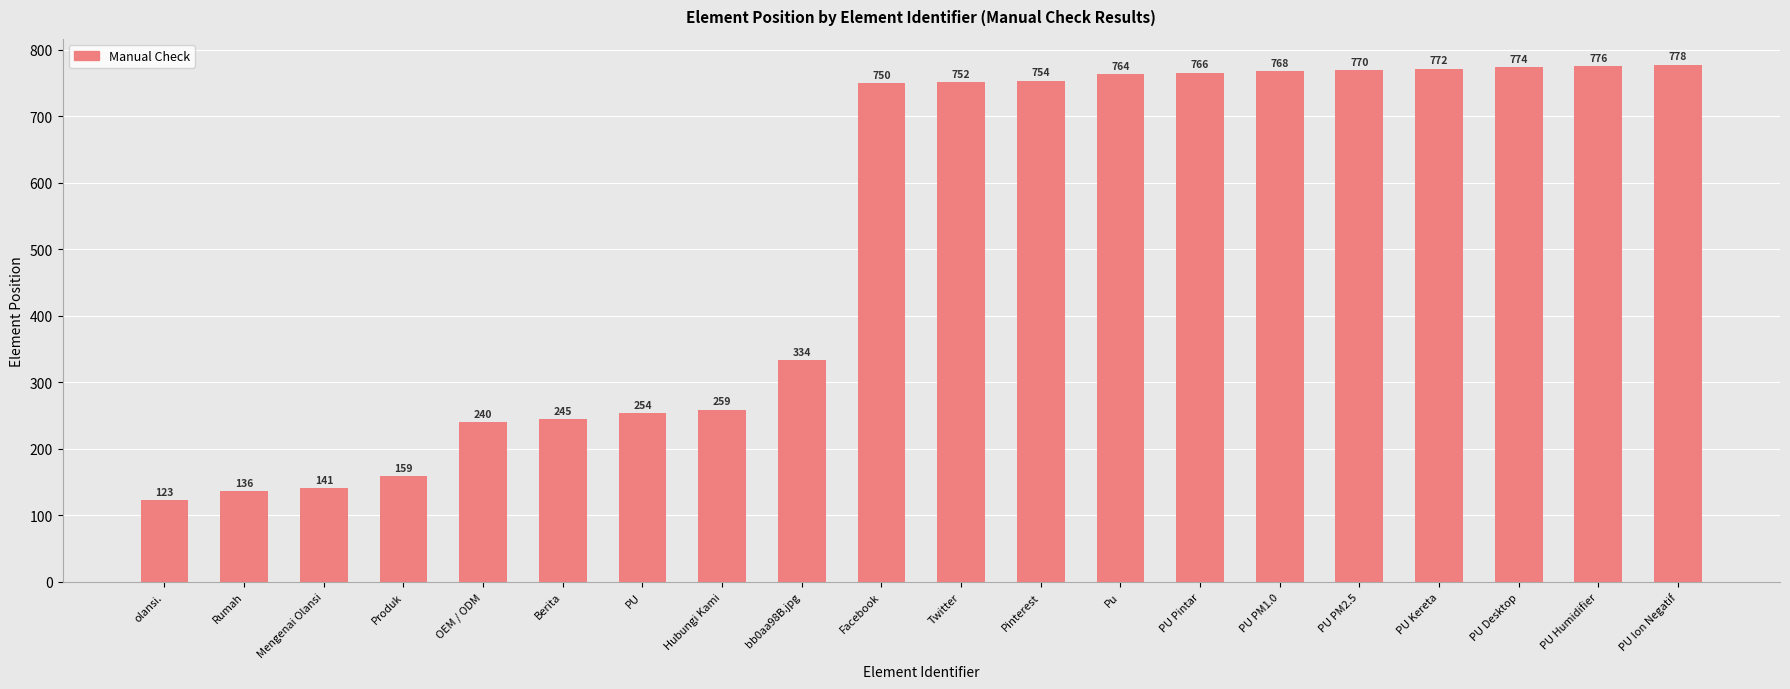

Reading right to left, extract all data points from this chart.

778	776	774	772	770	768	766	764	754	752	750	334	259	254	245	240	159	141	136	123